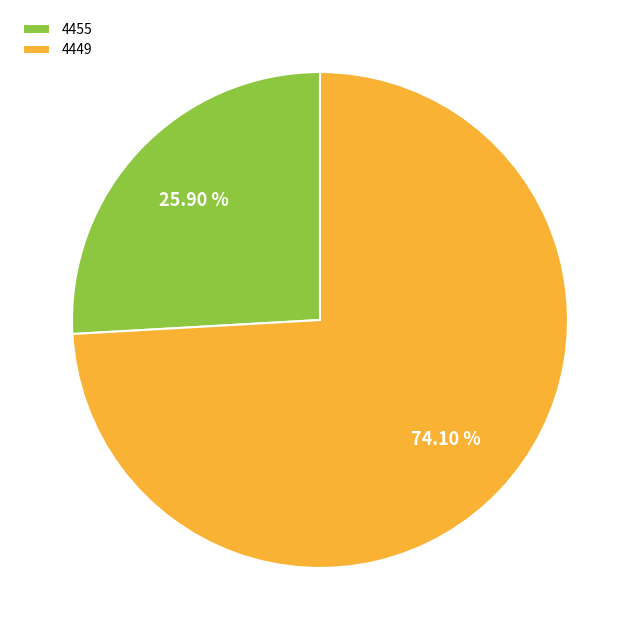

Does 4449 represent more than half of the total?

Yes